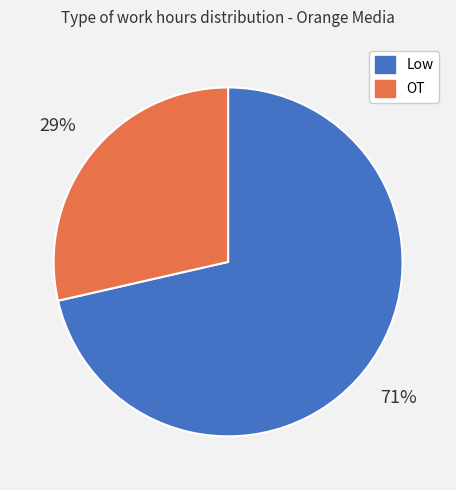

What is the ratio of the value at OT to the value at Low?

0.4